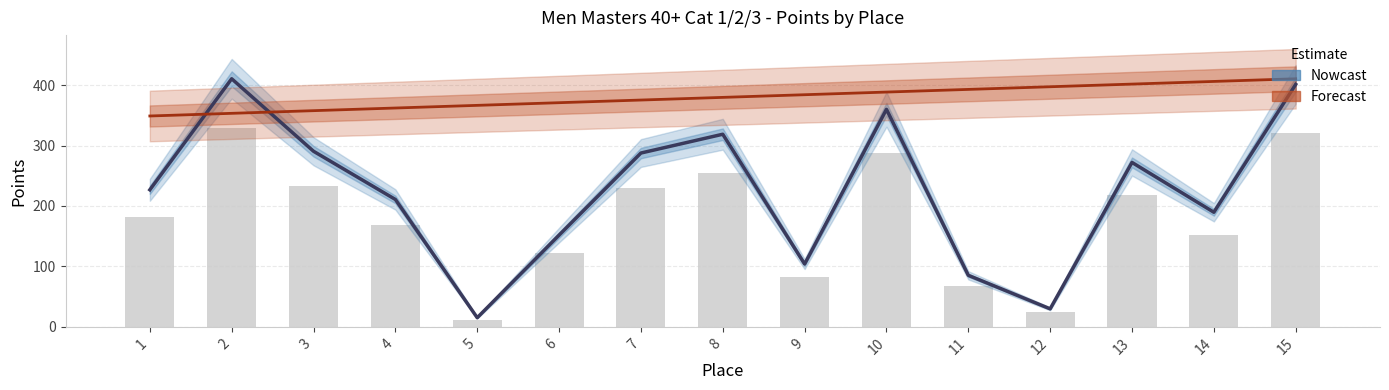

What is the maximum value for Nowcast?

410.4